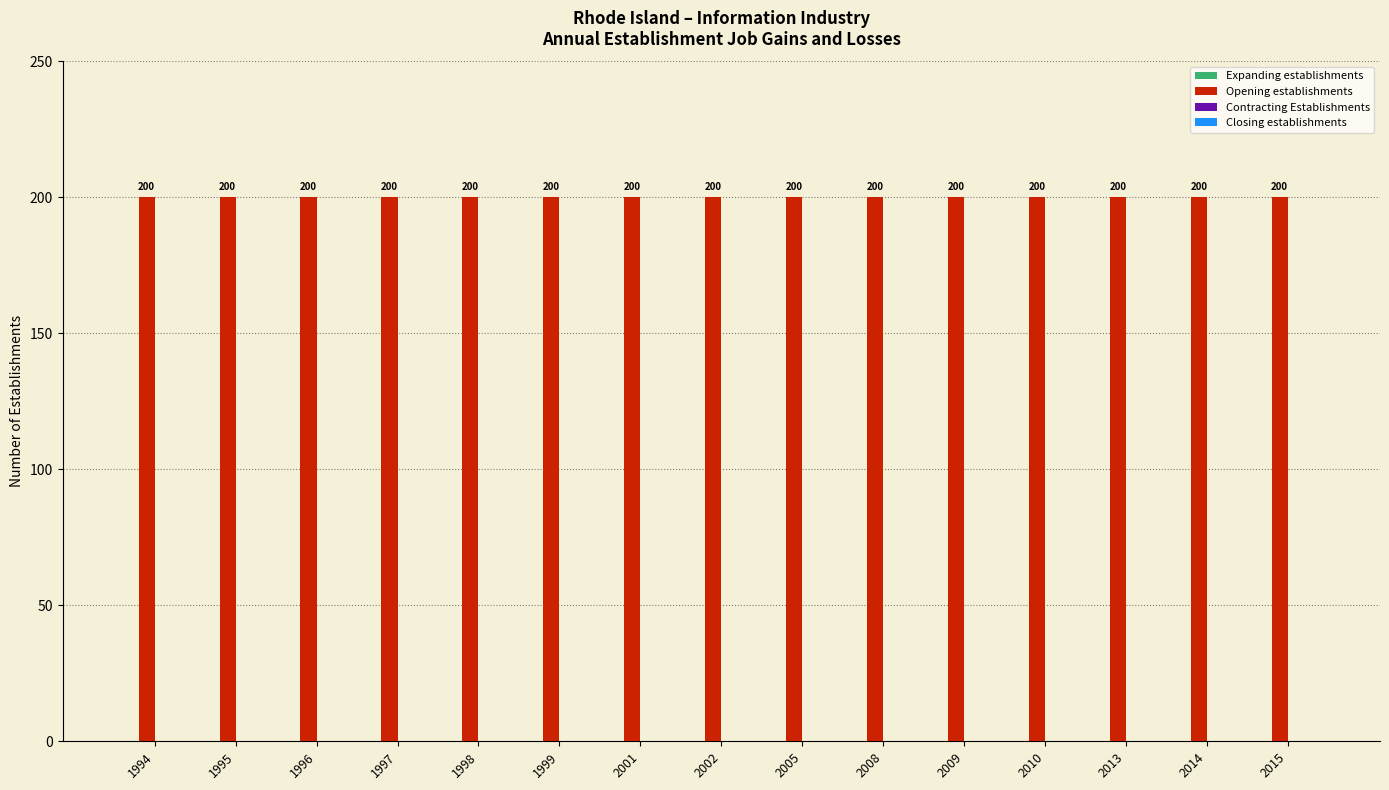

Reading left to right, what are all the values shown in this chart?

Expanding establishments: 1994=0	1995=0	1996=0	1997=0	1998=0	1999=0	2001=0	2002=0	2005=0	2008=0	2009=0	2010=0	2013=0	2014=0	2015=0
Opening establishments: 1994=200	1995=200	1996=200	1997=200	1998=200	1999=200	2001=200	2002=200	2005=200	2008=200	2009=200	2010=200	2013=200	2014=200	2015=200
Contracting Establishments: 1994=0	1995=0	1996=0	1997=0	1998=0	1999=0	2001=0	2002=0	2005=0	2008=0	2009=0	2010=0	2013=0	2014=0	2015=0
Closing establishments: 1994=0	1995=0	1996=0	1997=0	1998=0	1999=0	2001=0	2002=0	2005=0	2008=0	2009=0	2010=0	2013=0	2014=0	2015=0